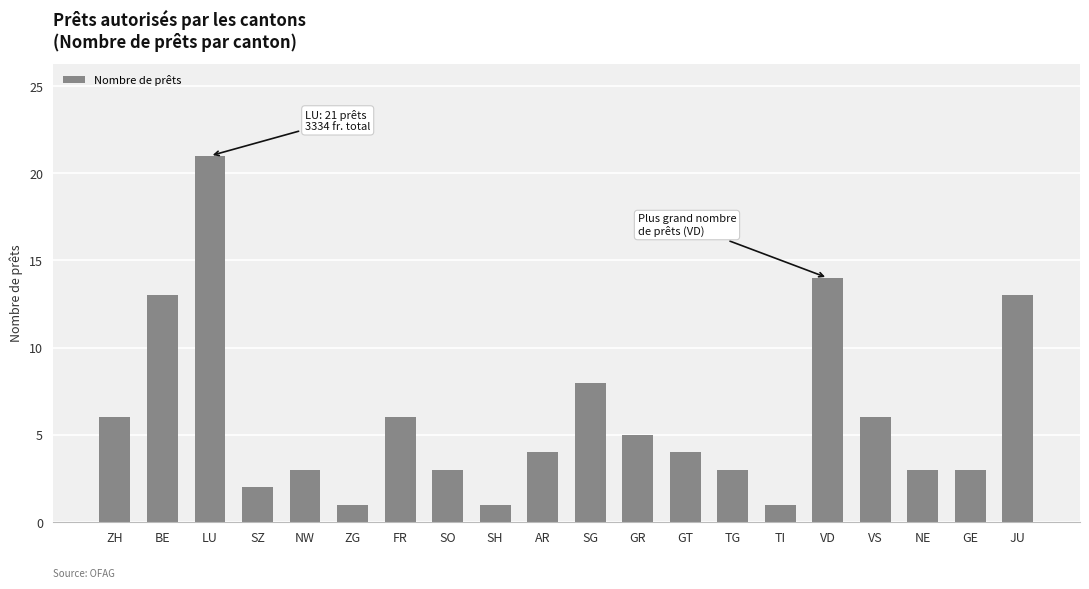

What is the maximum value shown in the chart?

21